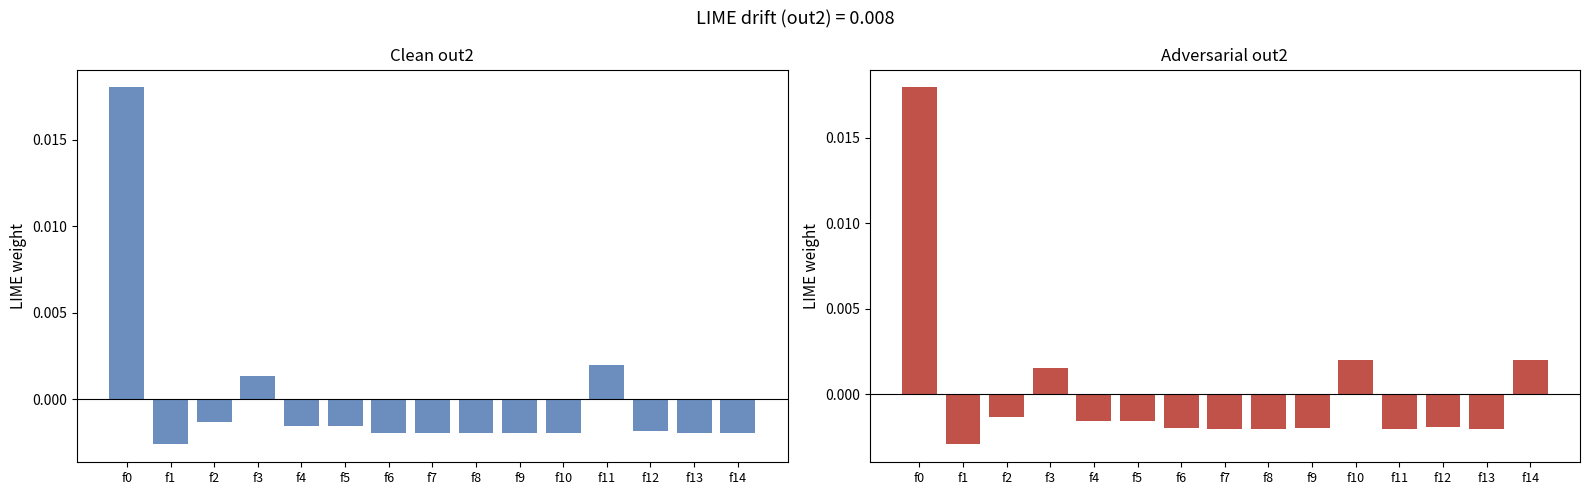

Which series has the widest spread of values?

Adversarial out2